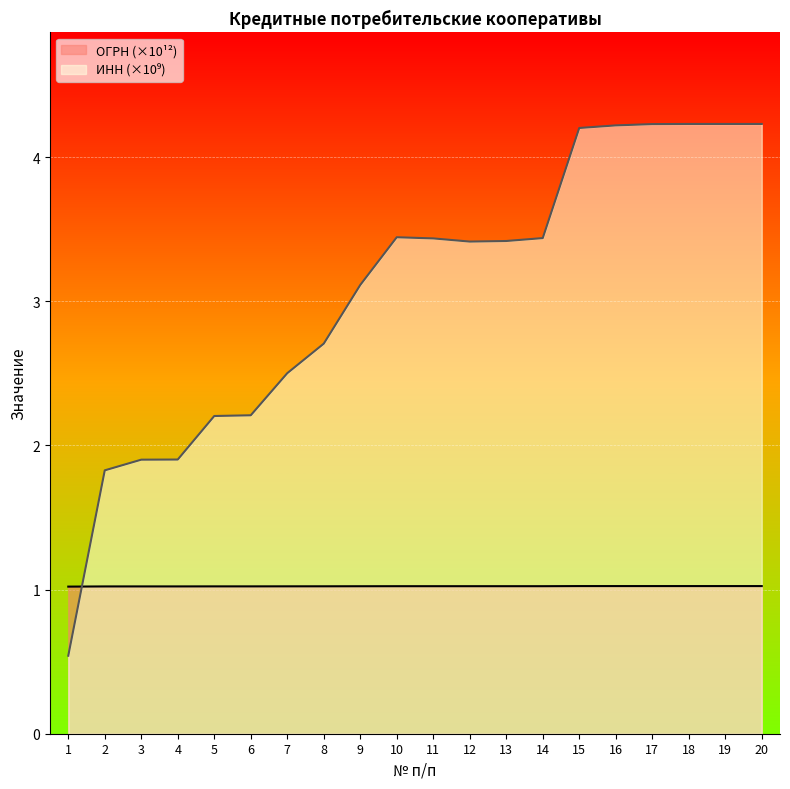

What is the approximate value of ИНН at 20?

4.2